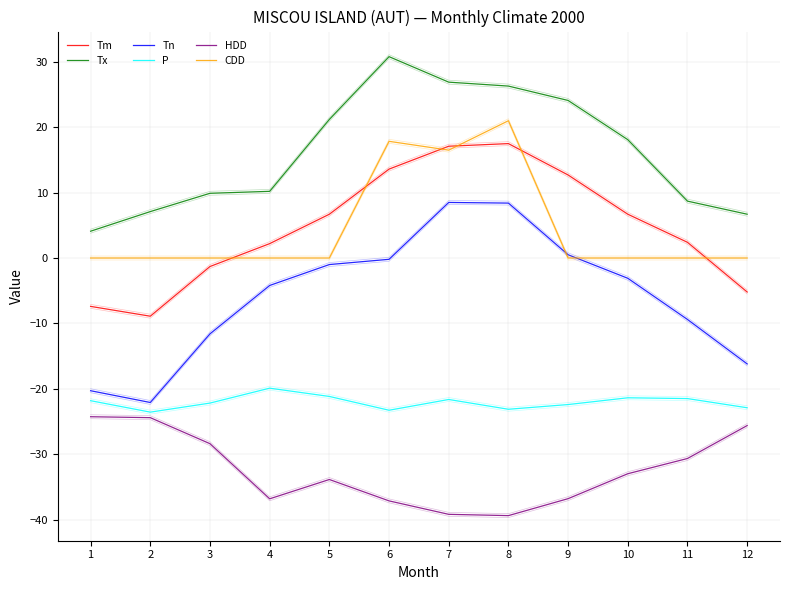

At how many categories does at least one series exceed -12?

12